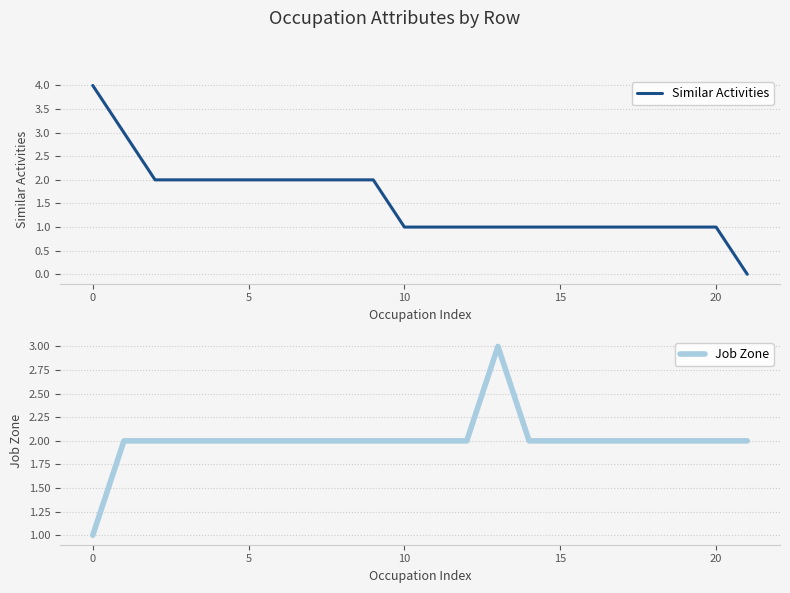

At which category does Job Zone reach its first local peak?

13